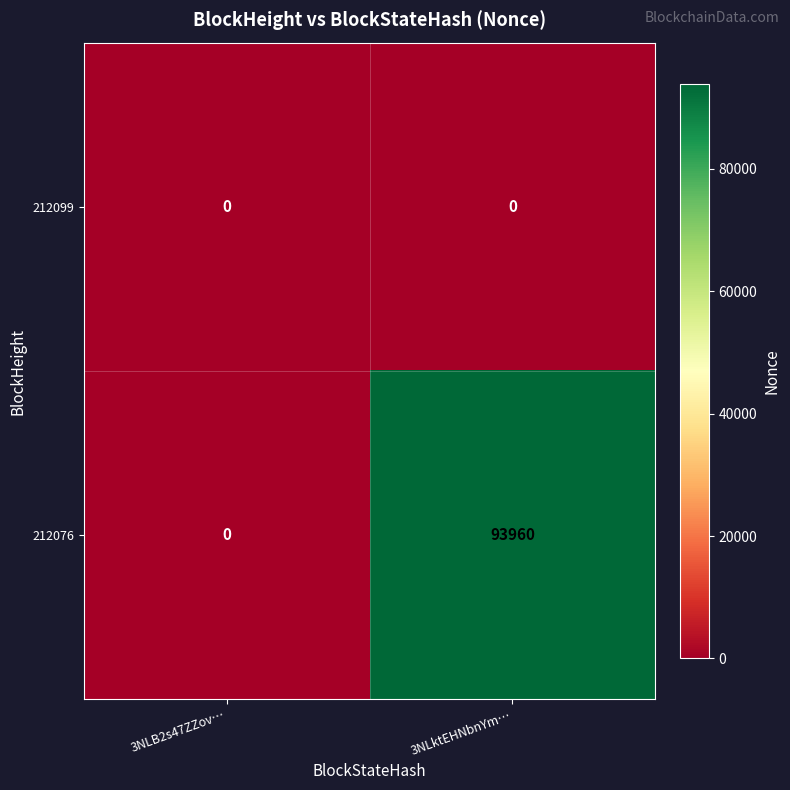

Which series has the largest range (max minus min)?

212076